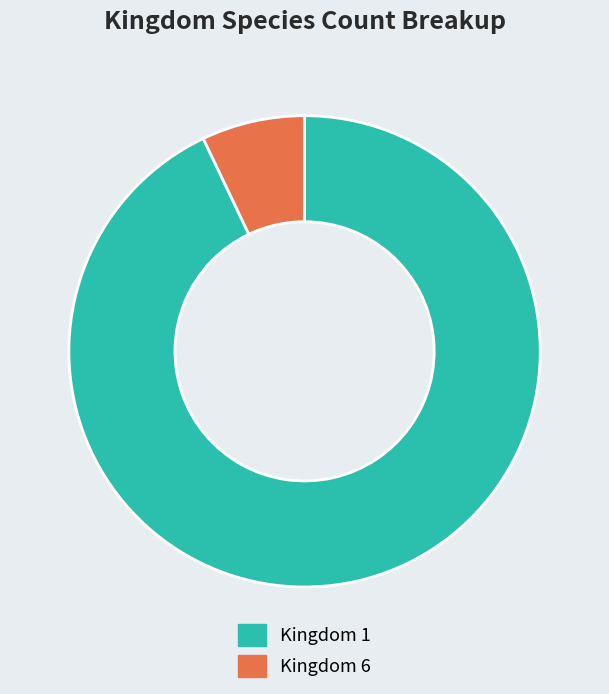

Is the sum of Kingdom 6 and Kingdom 1 greater than half?

Yes